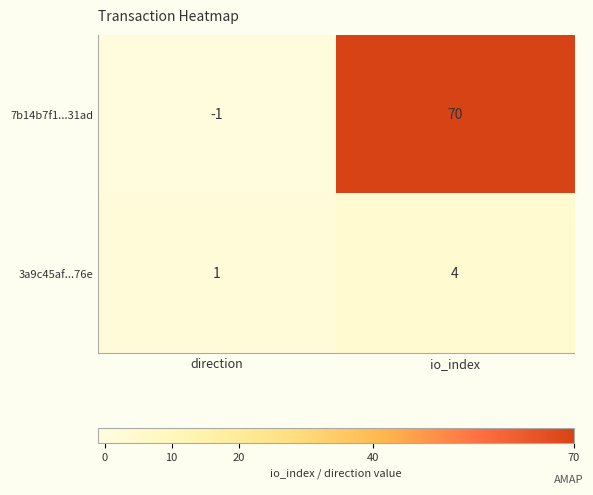

List the series in order of their peak value, highest first.

7b14b7f1...31ad, 3a9c45af...76e